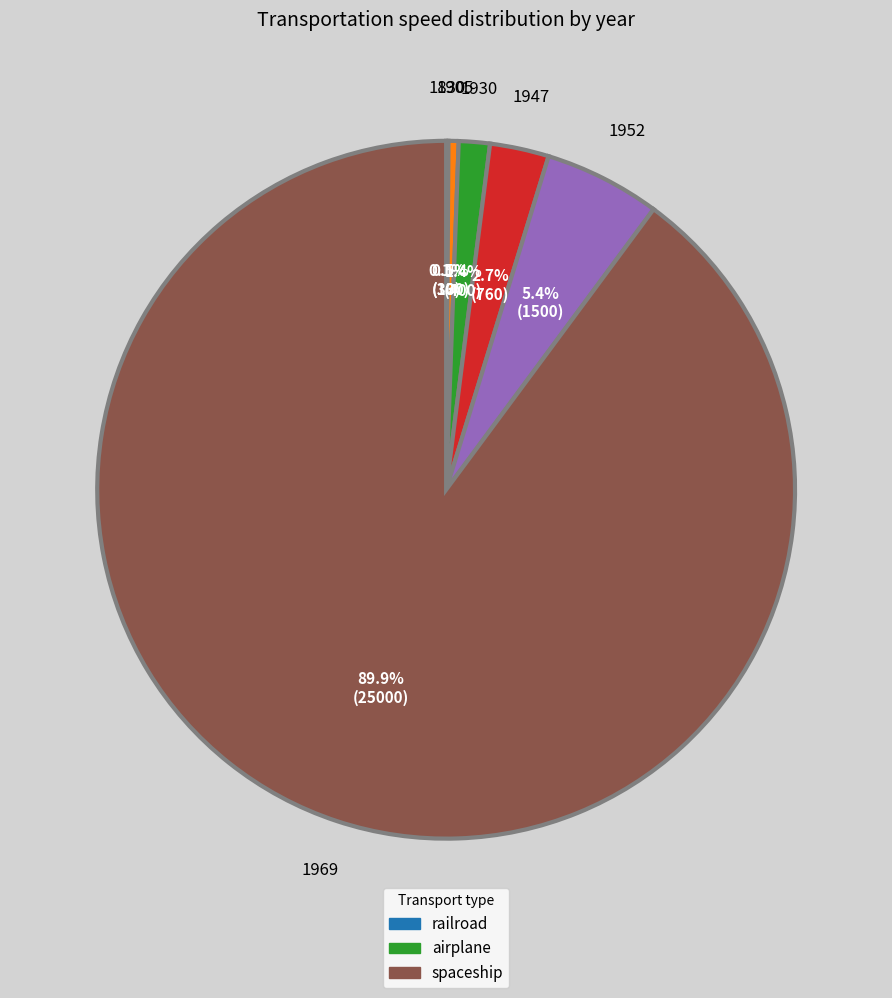

Is there any slice that represents more than half of the pie?

Yes